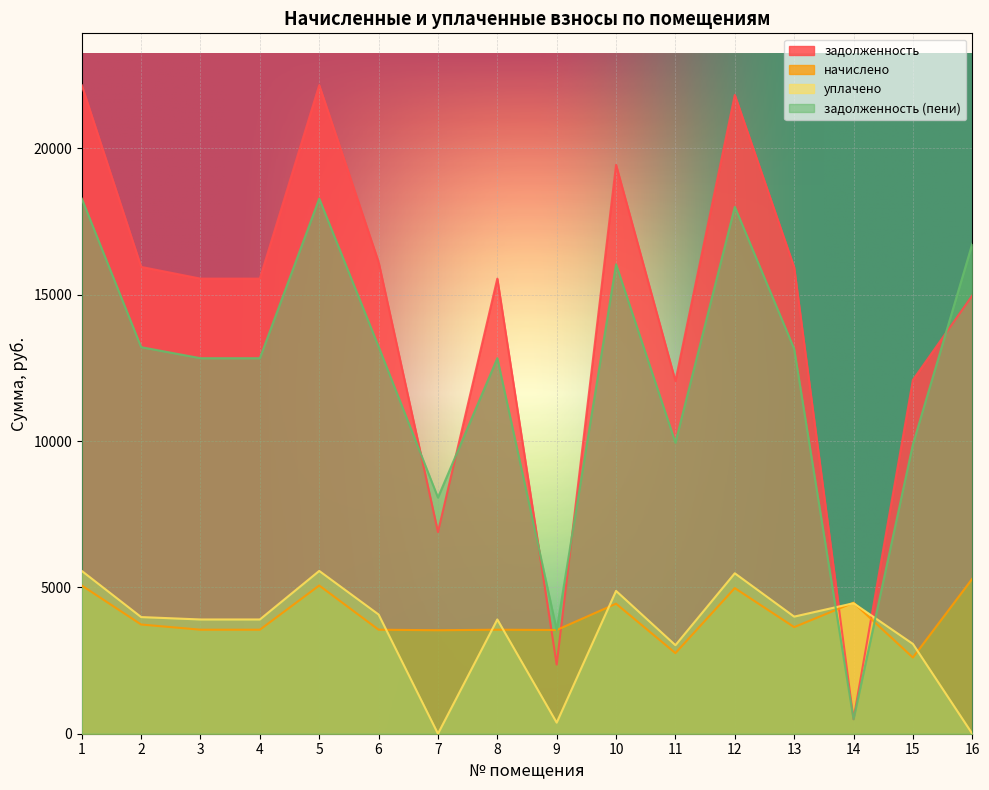

The value of начислено at 1 is 5063.3. True or false?

True